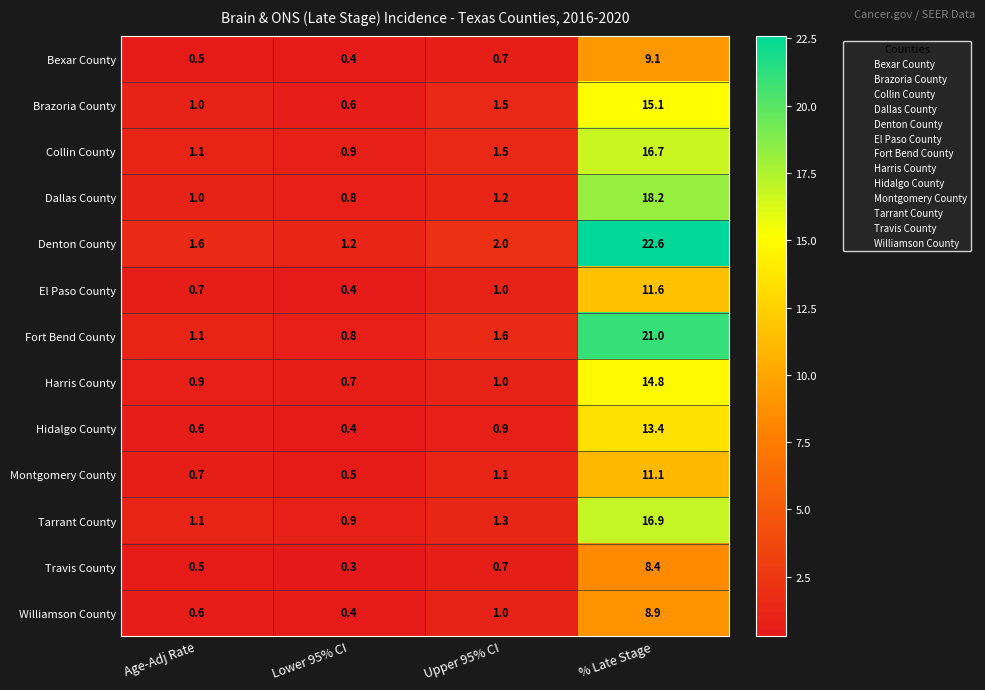

Between Upper 95% CI and % Late Stage, which series saw the biggest shift?

Denton County